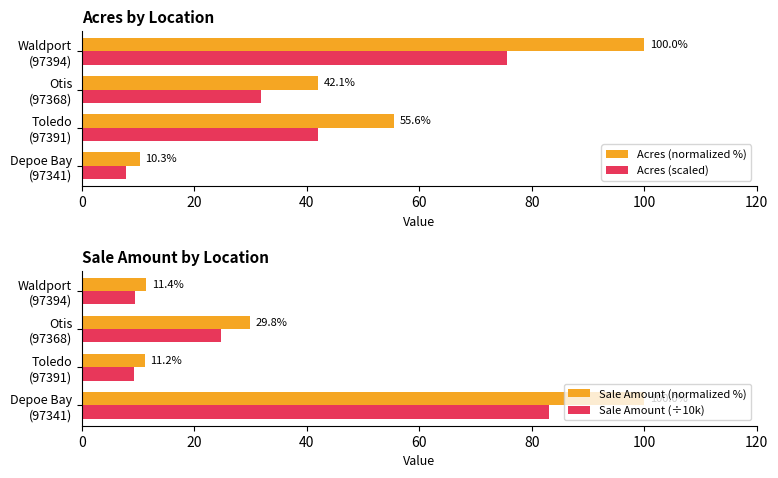

Reading left to right, what are all the values shown in this chart?

Acres (normalized %): 10.3	55.6	42.1	100.0
Acres (scaled): 7.8	42.0	31.8	75.6
Sale Amount (normalized %): 100.0	11.2	29.8	11.4
Sale Amount (÷10k): 83.0	9.3	24.8	9.5